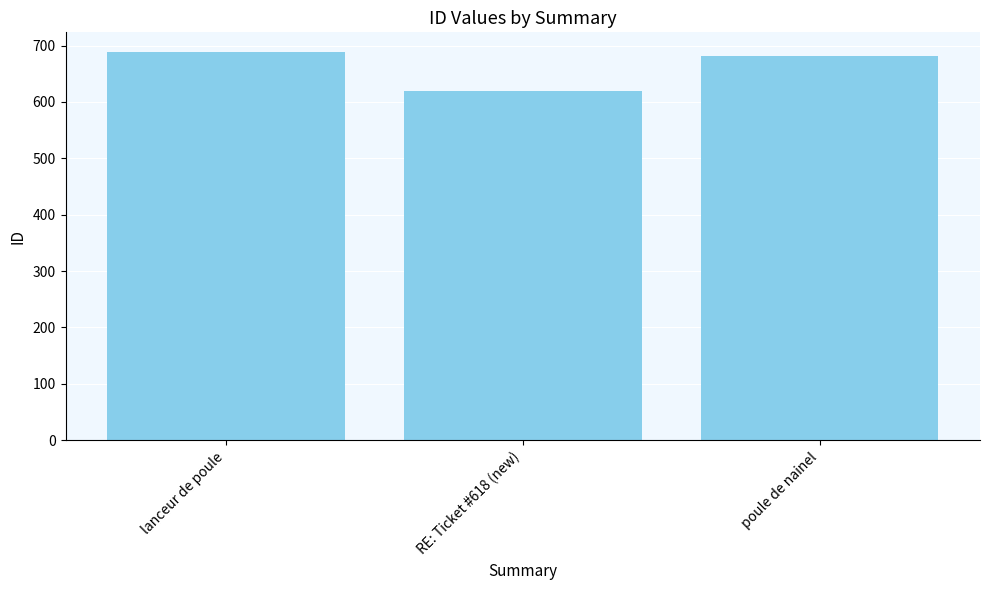

At which category does the chart reach its peak across all series?

lanceur de poule